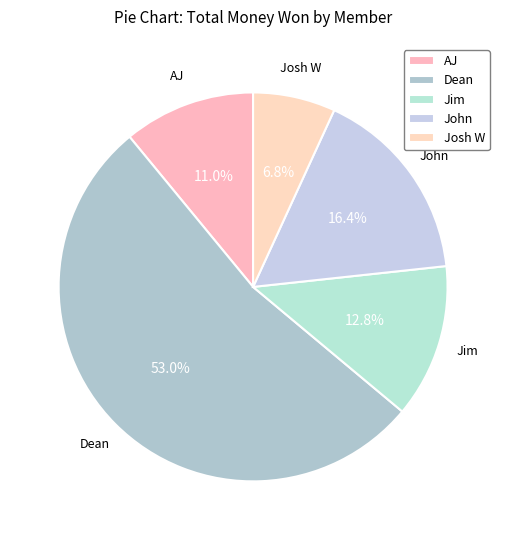

What is the smallest slice in the pie chart?

Josh W